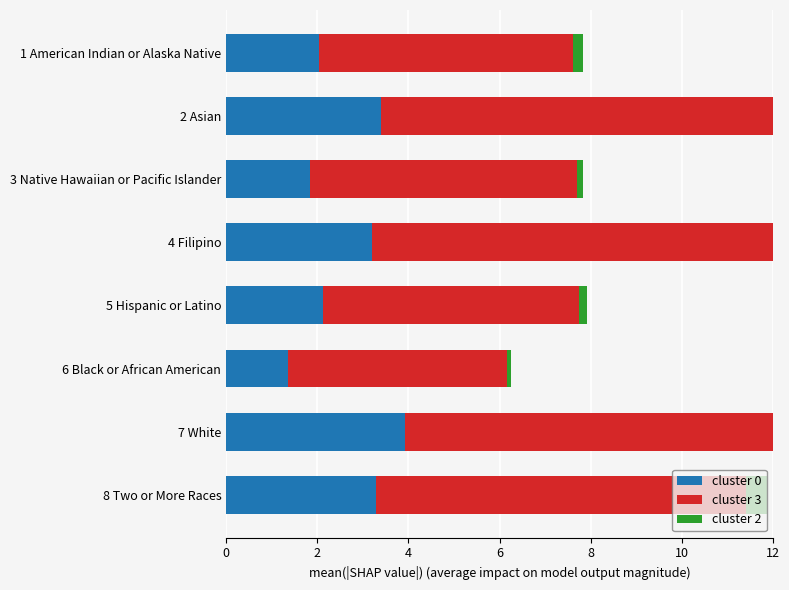

The value of cluster 2 at 8 Two or More Races is 0.7. True or false?

False